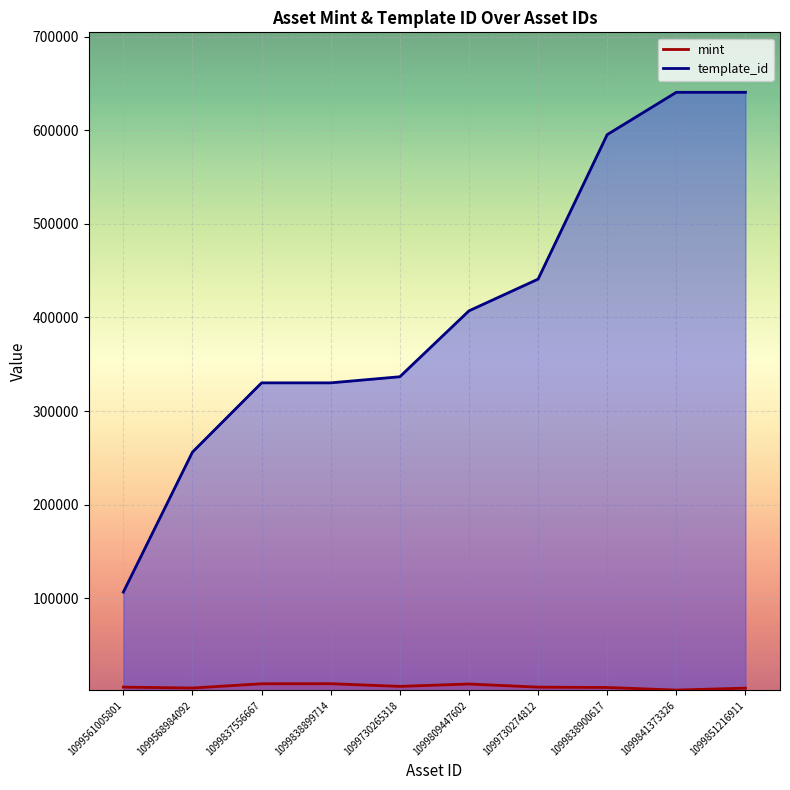

True or false: template_id and mint intersect in this chart.

False